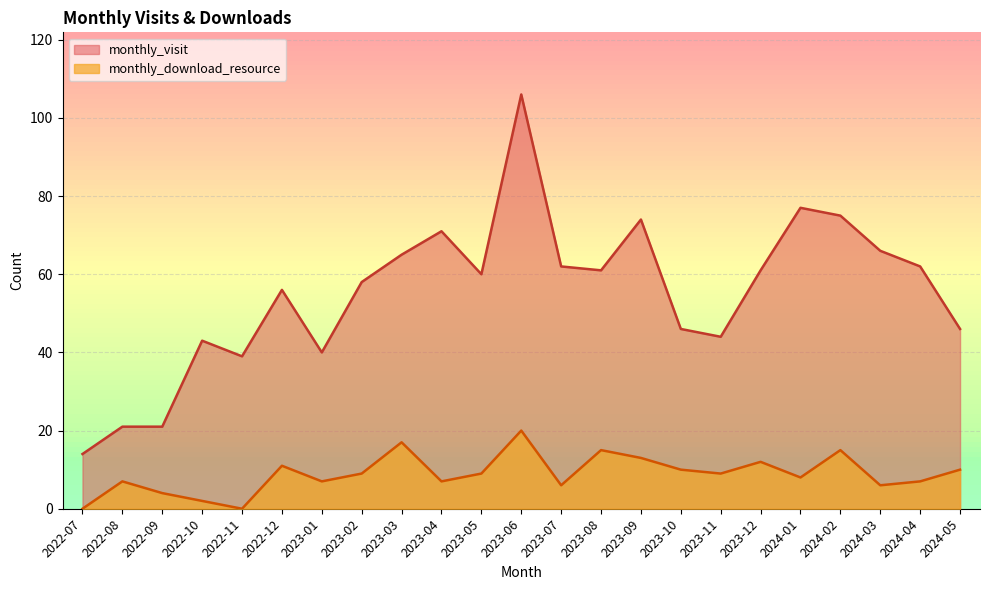

Between 2022-10 and 2023-04, which series saw the biggest shift?

monthly_visit